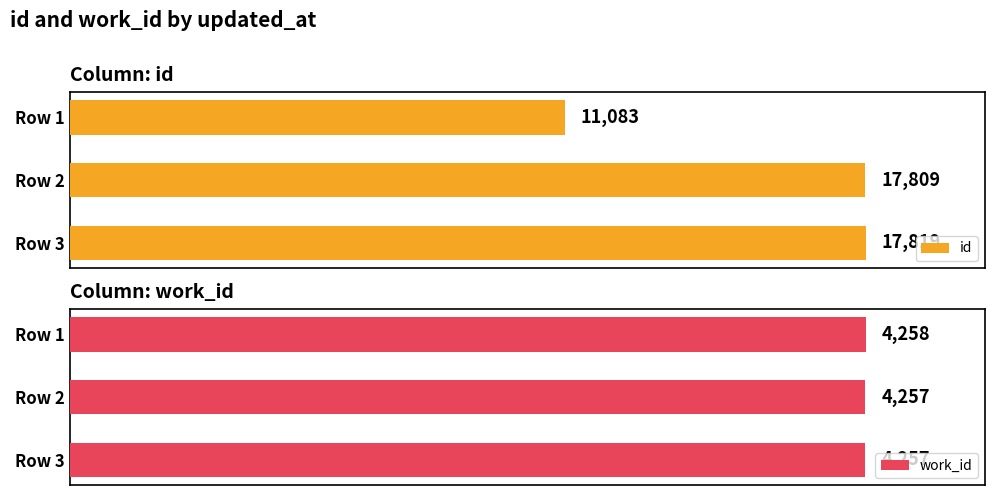

At which label is id closest to 14451?

Row 2